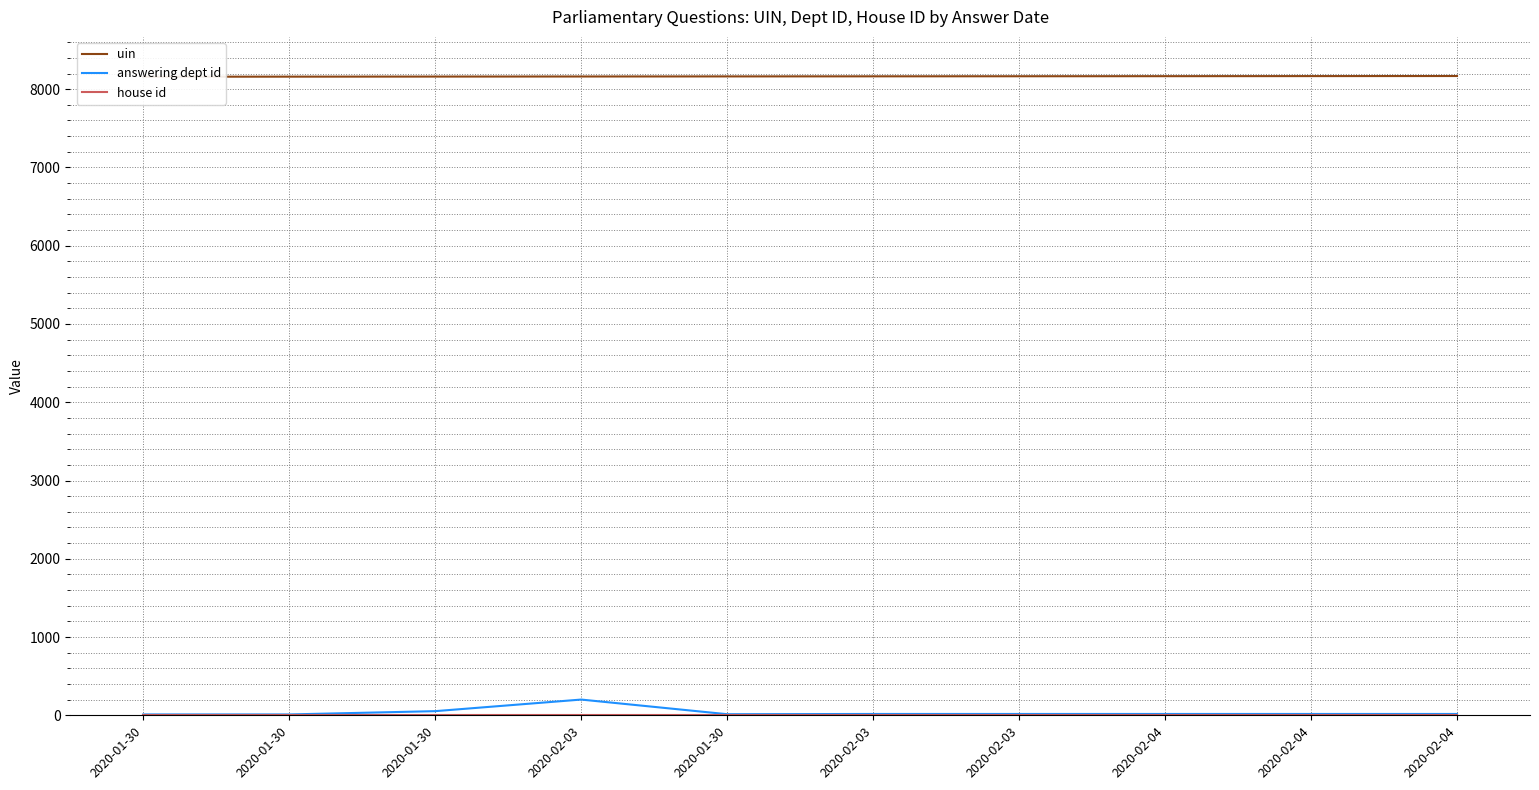

In answering dept id, how many points are lower than both neighbors (excluding endpoints)?

1